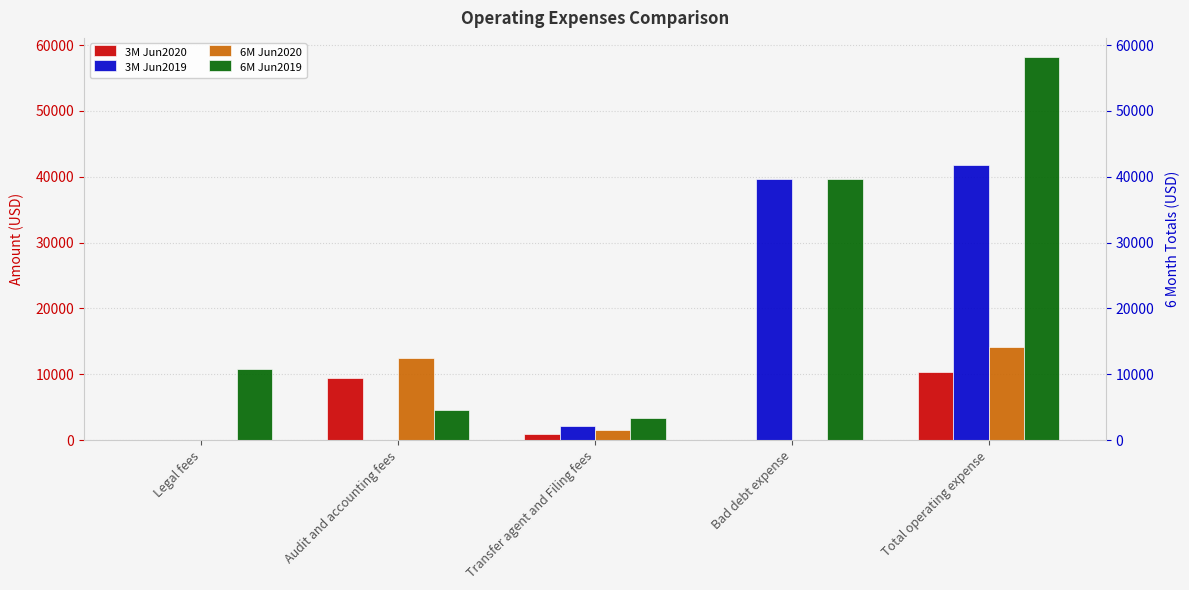

How many 6M Jun2020 values are between 0 and 12500?

4